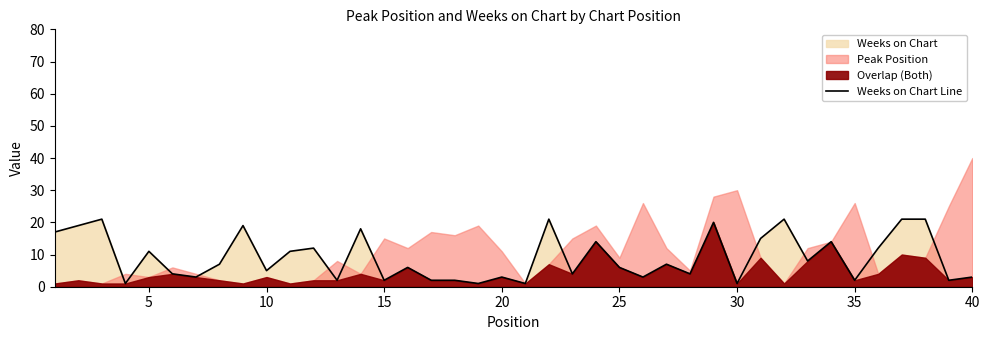

Is it true that Weeks on Chart Line equals 2 at 15?

True